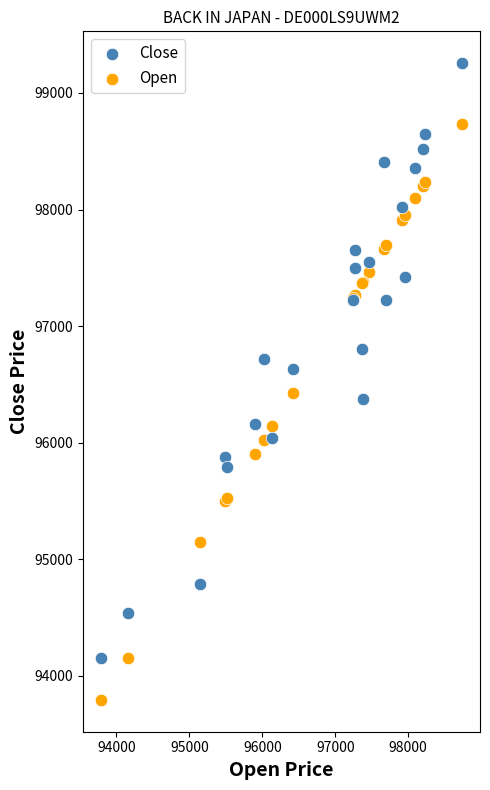

Which series reaches the maximum Y coordinate?

Close